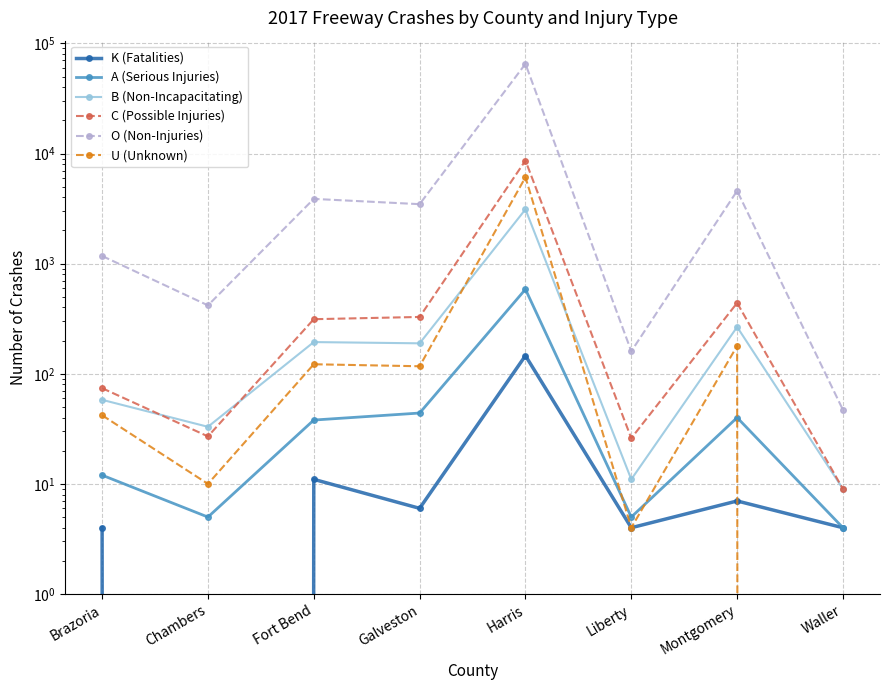

Where is U (Unknown) nearest to the value 3044?

Montgomery